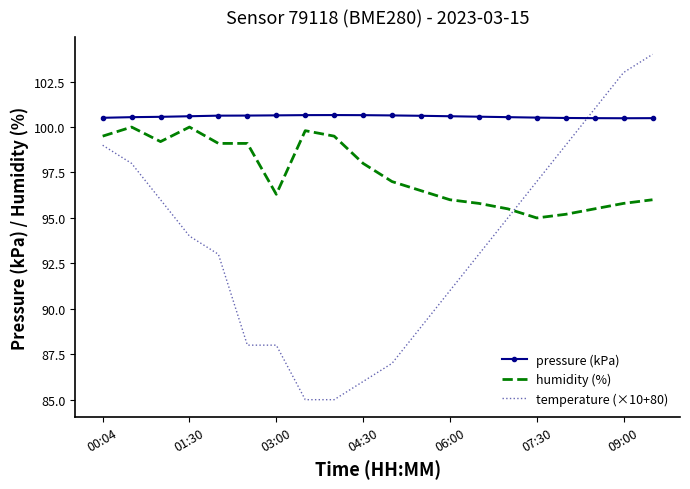

Which series has the largest total across all categories?

pressure (kPa)